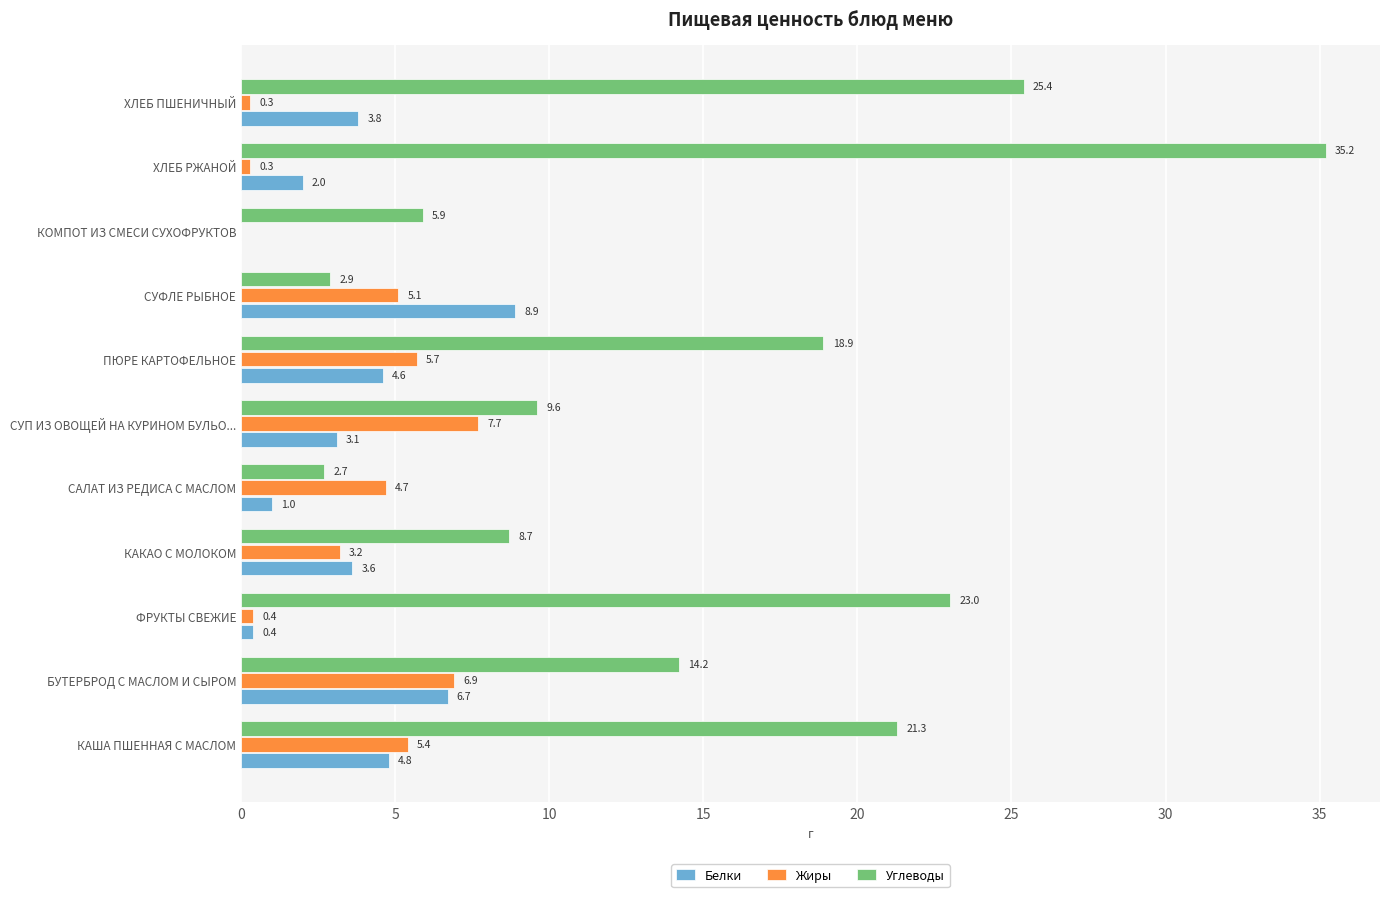

What is the sum of all Жиры values?

39.7